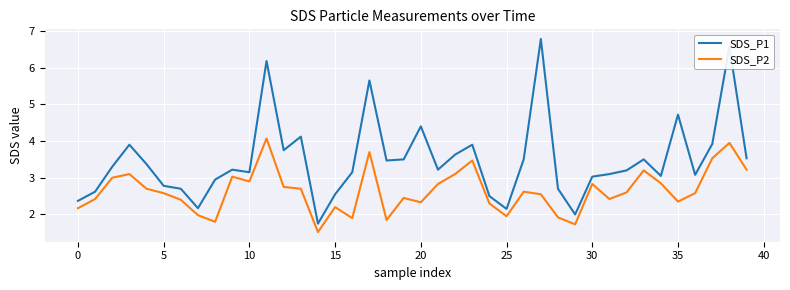

What is the minimum value shown in the chart?

1.5